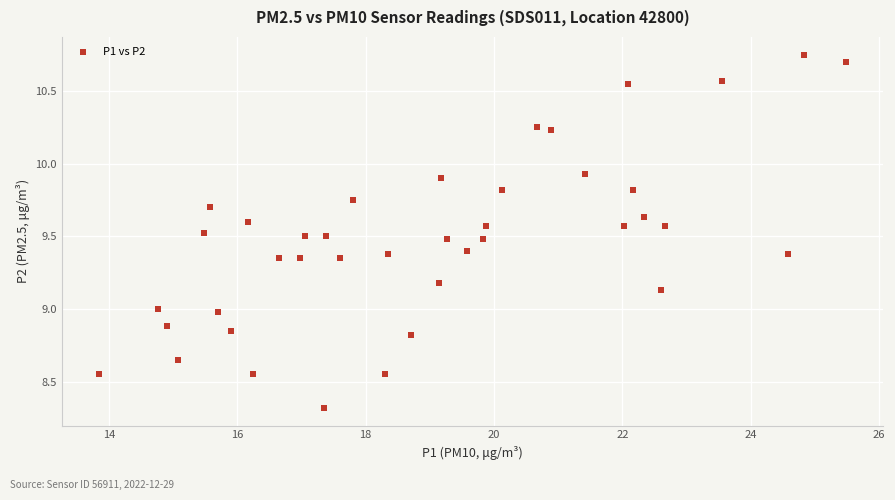

What is the range of Y values (max minus min)?

2.4